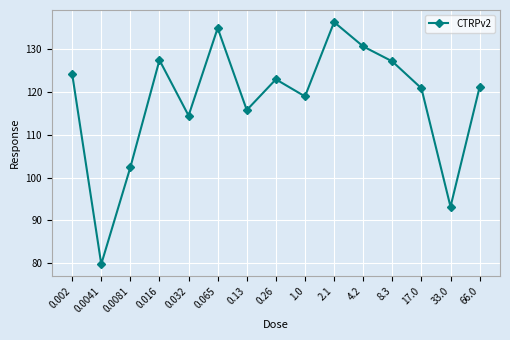

What position from the right is 66.0?

1